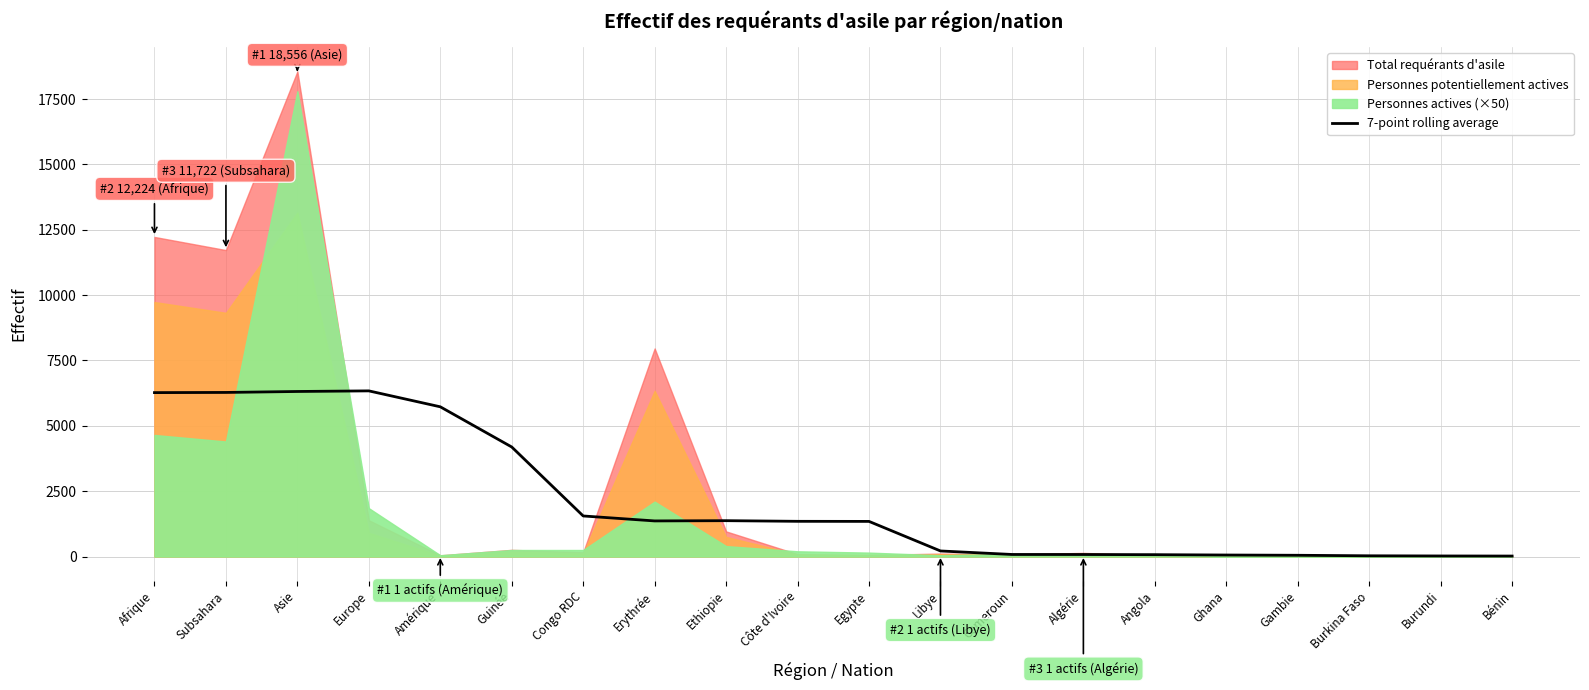

What is the sum of all values?

42704.7